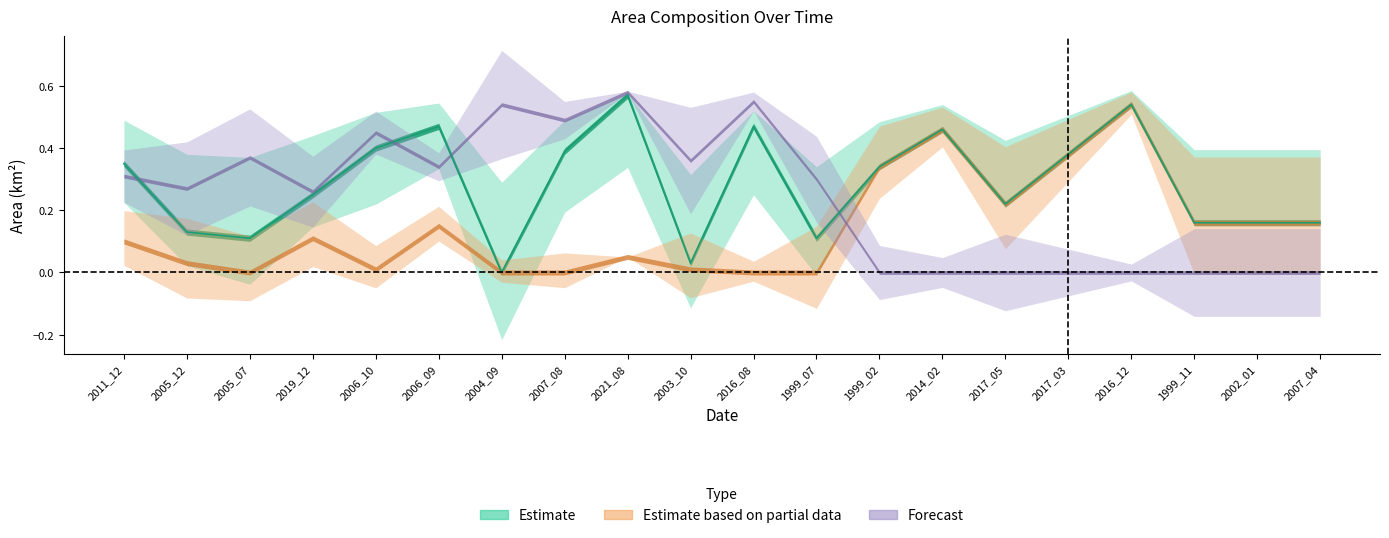

How many data points in origWaterArea are above 0?

15